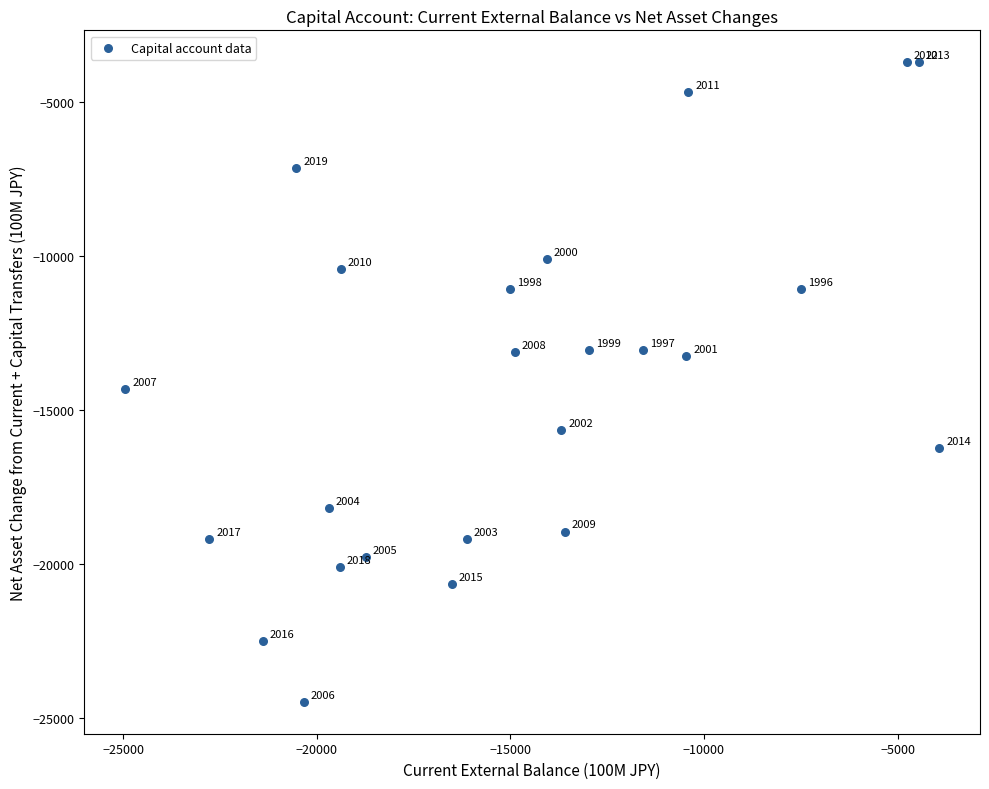

What is the range of X values (max minus min)?

21027.5